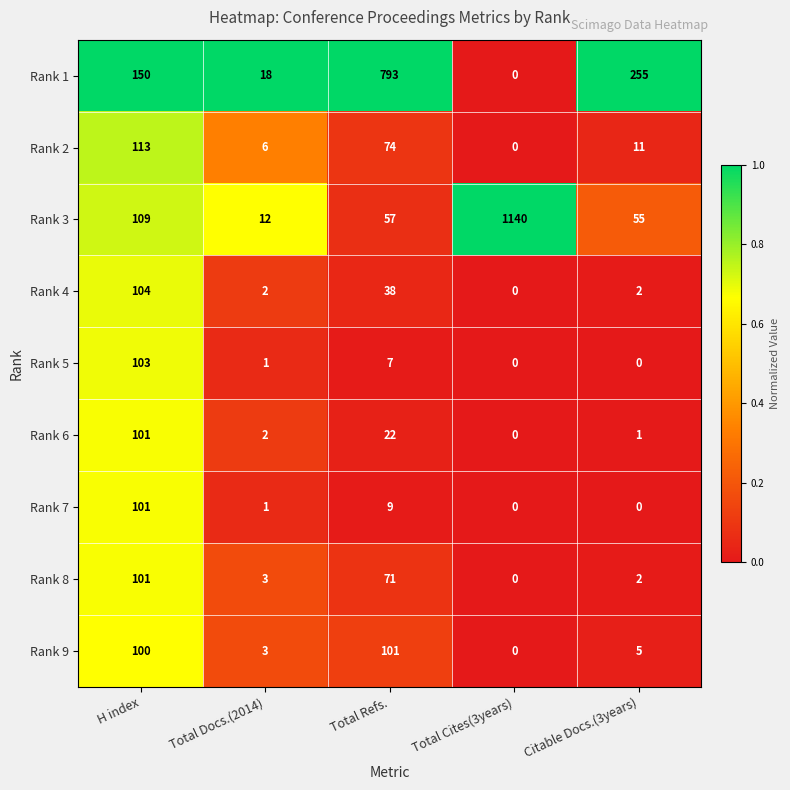

At how many categories does at least one series exceed 0?

5